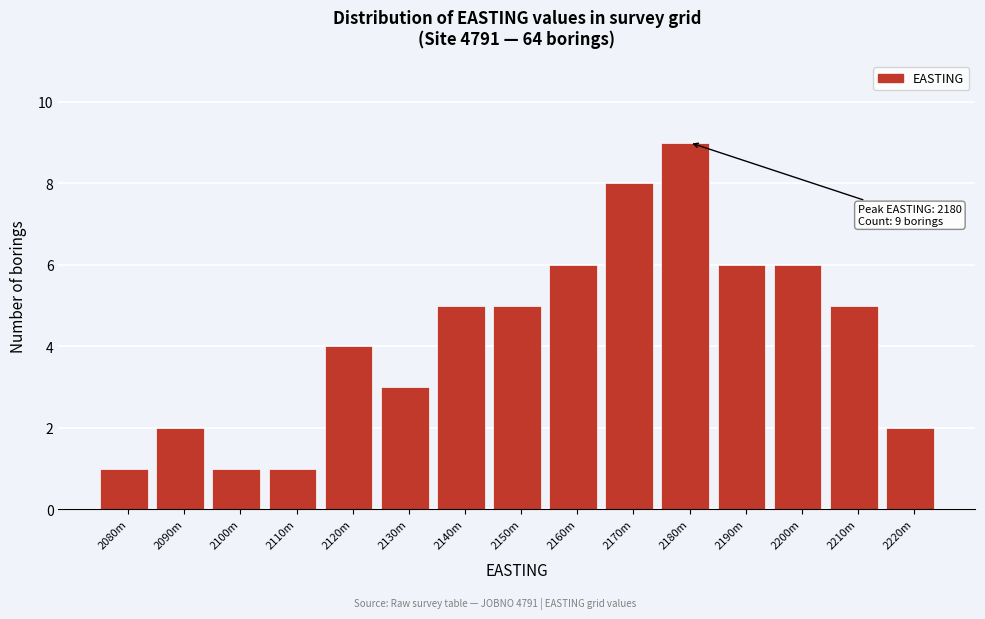

Reading right to left, extract all data points from this chart.

2220m=2	2210m=5	2200m=6	2190m=6	2180m=9	2170m=8	2160m=6	2150m=5	2140m=5	2130m=3	2120m=4	2110m=1	2100m=1	2090m=2	2080m=1